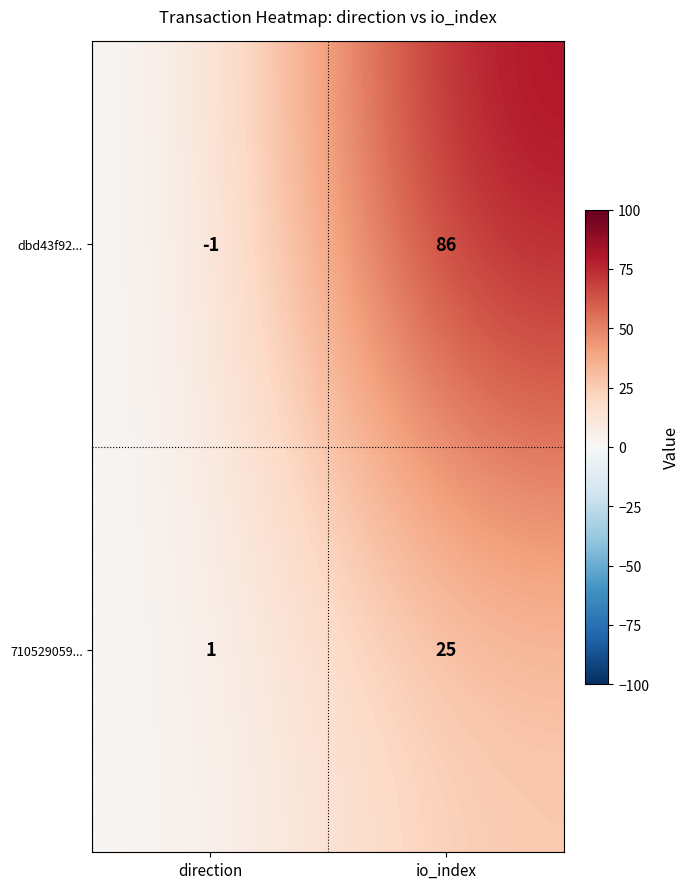

Where is dbd43f92... nearest to the value 42?

direction